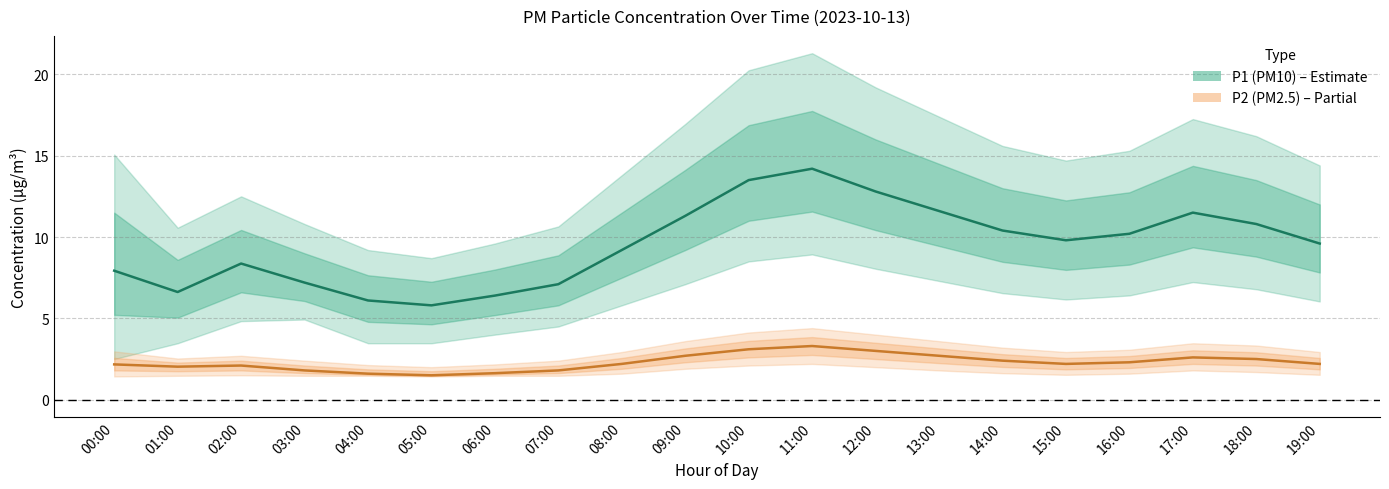

Reading left to right, list all the values displayed in this chart.

P1 (PM10): 00:00=7.9	01:00=6.6	02:00=8.4	03:00=7.2	04:00=6.1	05:00=5.8	06:00=6.4	07:00=7.1	08:00=9.2	09:00=11.3	10:00=13.5	11:00=14.2	12:00=12.8	13:00=11.6	14:00=10.4	15:00=9.8	16:00=10.2	17:00=11.5	18:00=10.8	19:00=9.6
P2 (PM2.5): 00:00=2.2	01:00=2.0	02:00=2.1	03:00=1.8	04:00=1.6	05:00=1.5	06:00=1.6	07:00=1.8	08:00=2.2	09:00=2.7	10:00=3.1	11:00=3.3	12:00=3.0	13:00=2.7	14:00=2.4	15:00=2.2	16:00=2.3	17:00=2.6	18:00=2.5	19:00=2.2